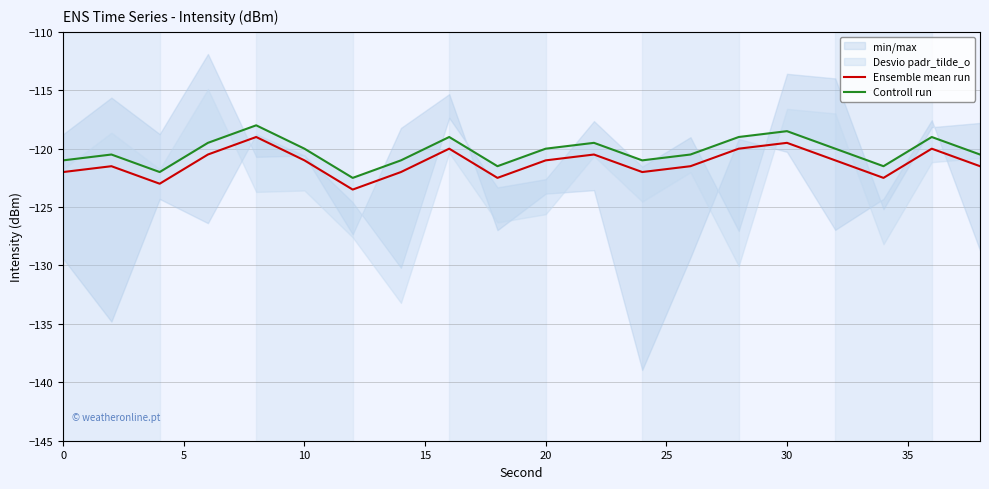

What is the maximum value for Ensemble mean run?

-119.0